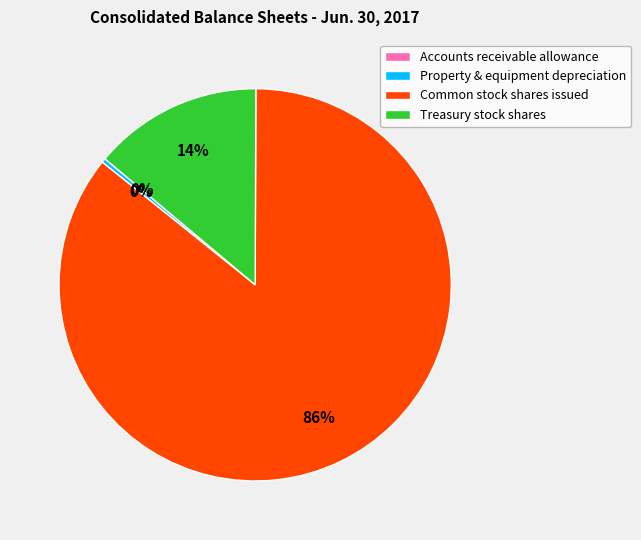

Does Common stock shares issued account for over 50% of the chart?

Yes